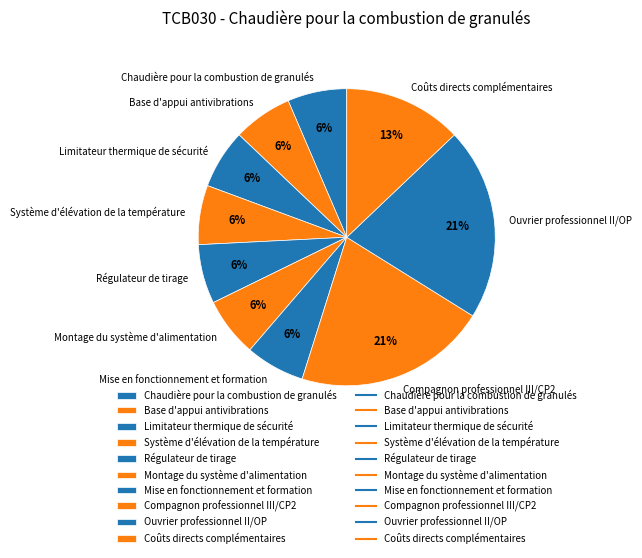

Is it true that Ouvrier professionnel II/OP is 28% of the pie?

False